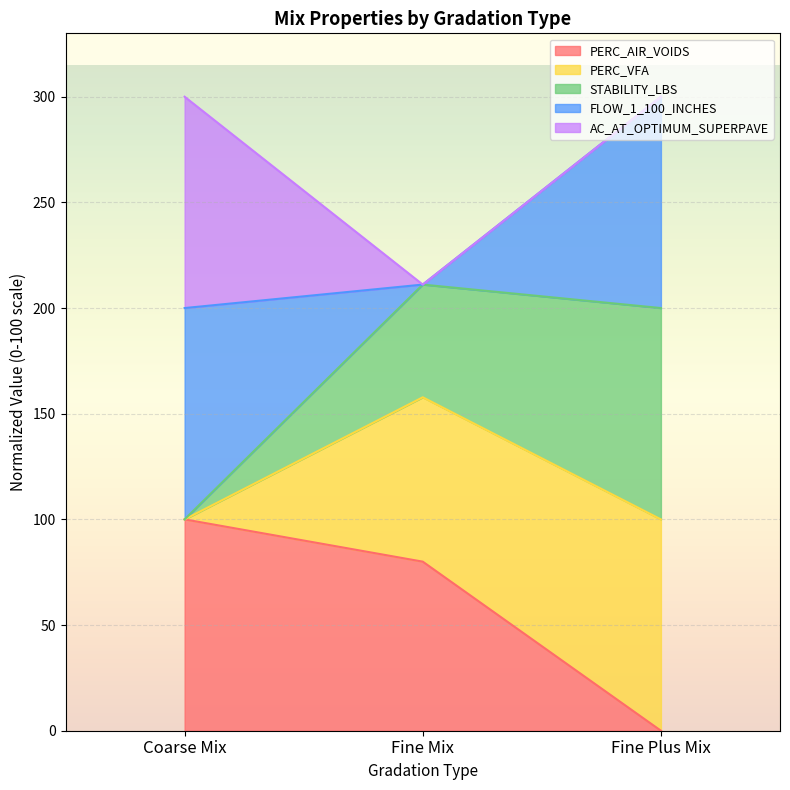

At which label does PERC_AIR_VOIDS reach its peak?

Coarse Mix